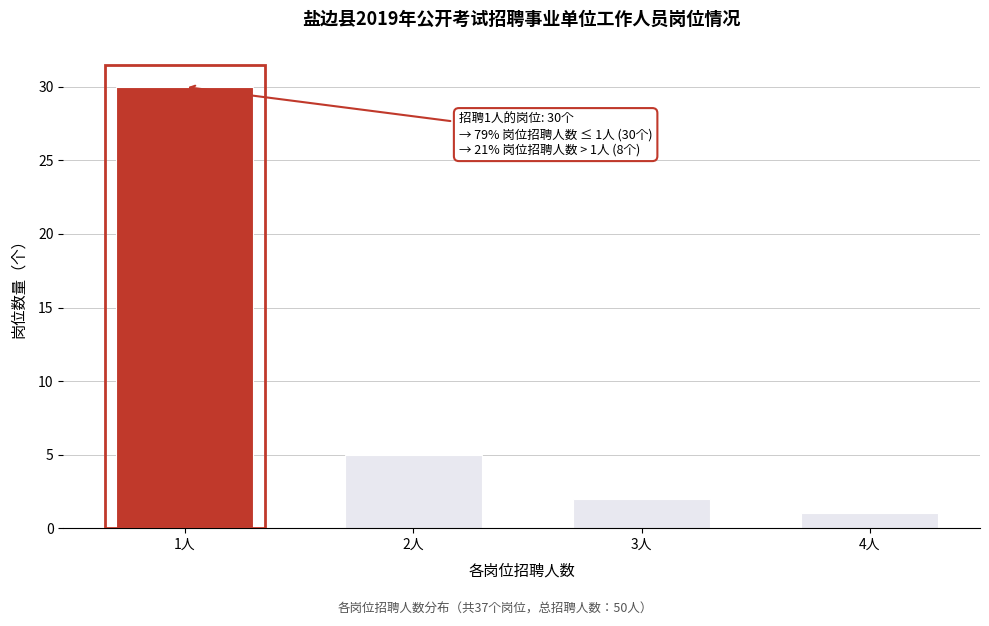

Reading left to right, extract all data points from this chart.

1人=30	2人=5	3人=2	4人=1